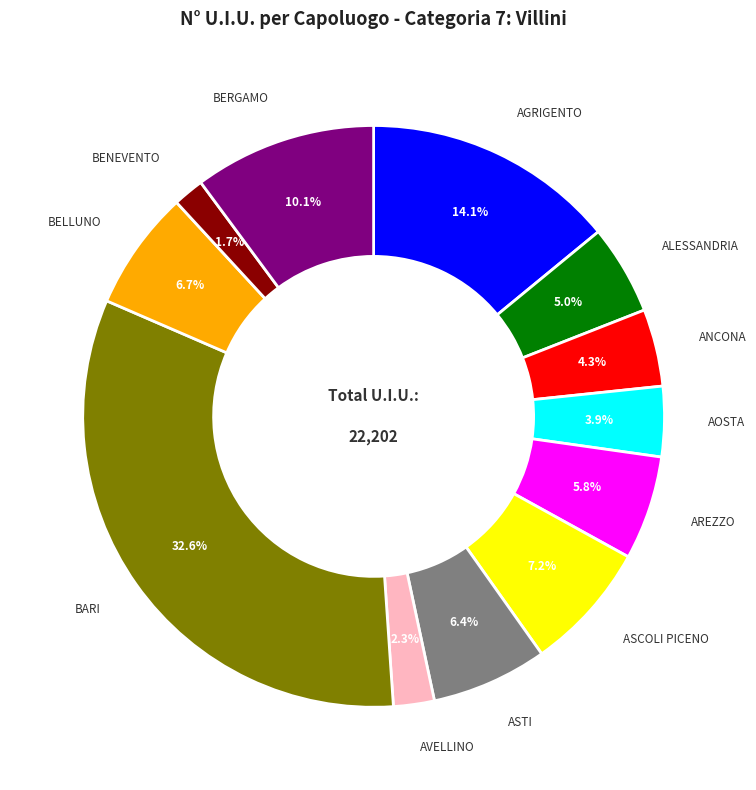

Does any single category account for the majority?

No